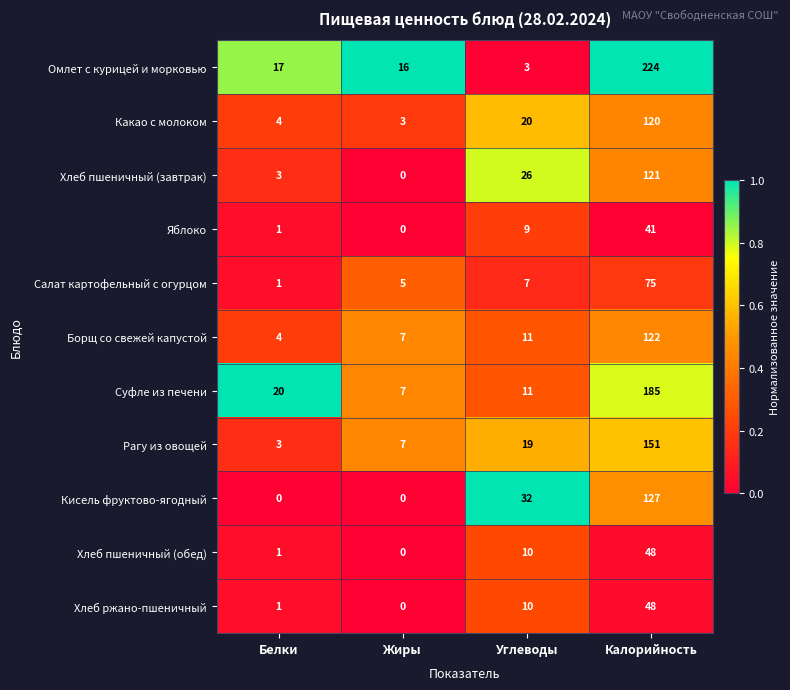

Which category has the highest value across all series?

Калорийность